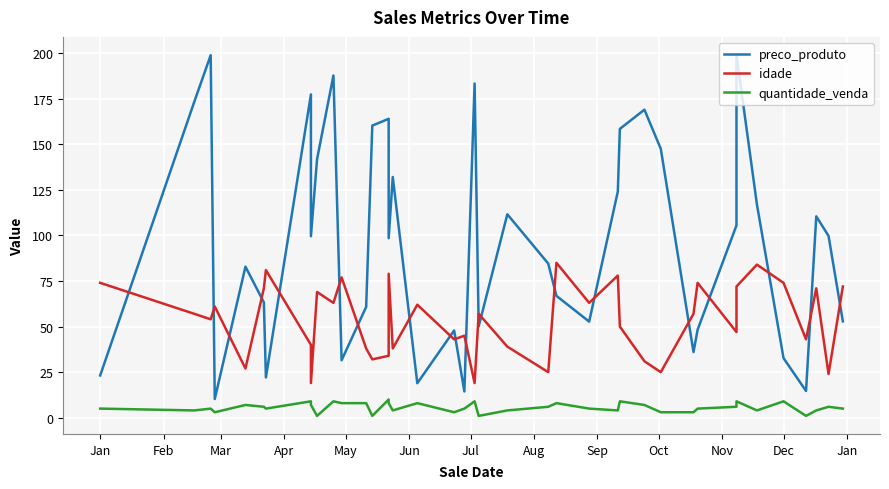

What is the label of the 1st point from the left?

Jan